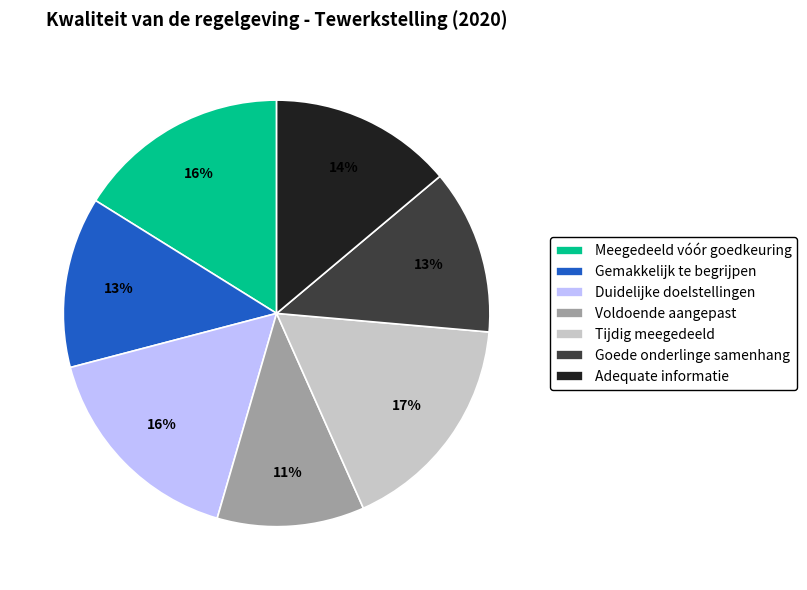

Between Tijdig meegedeeld and Gemakkelijk te begrijpen, which is larger?

Tijdig meegedeeld